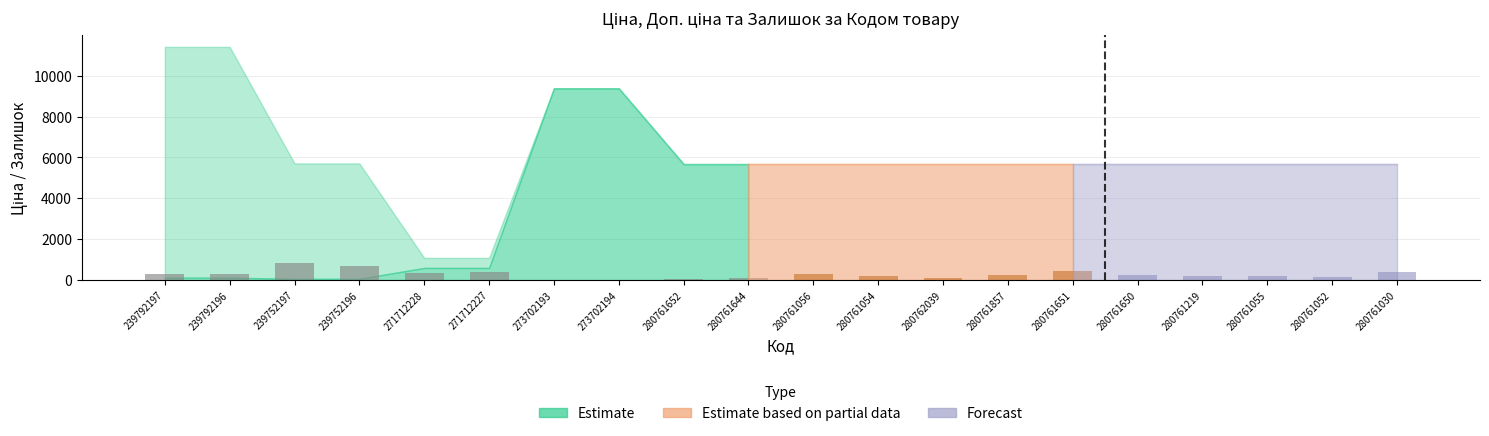

What is the smallest value displayed?

17